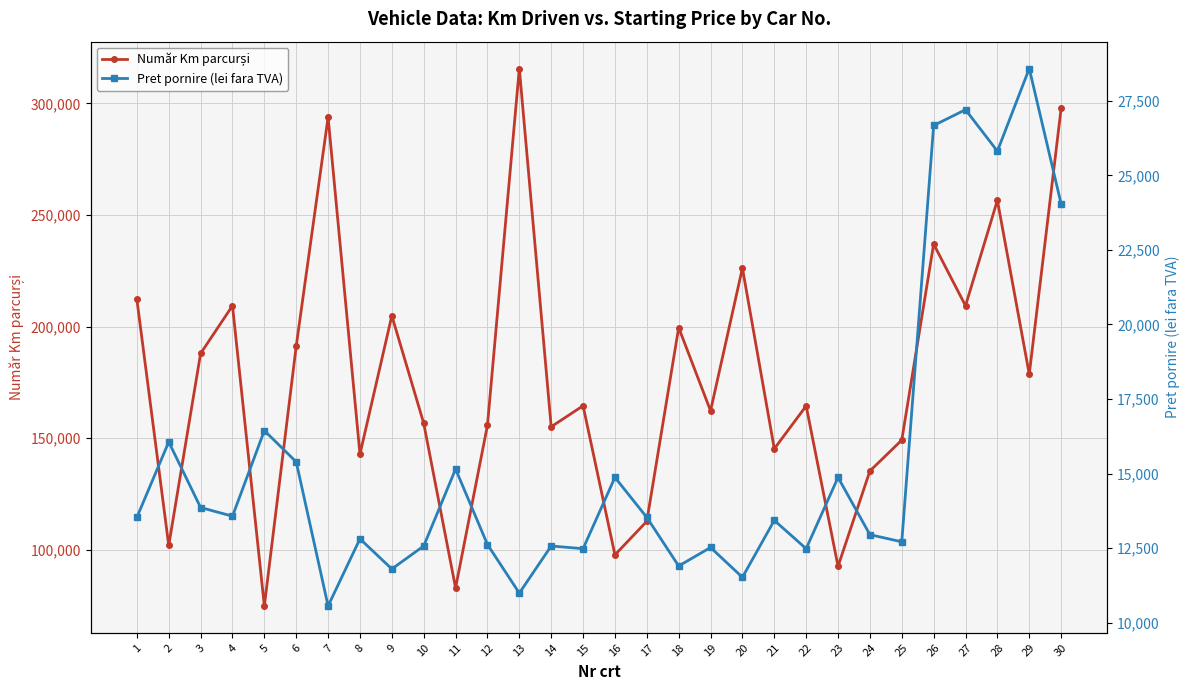

What are all the series names shown in the legend?

Număr Km parcurși, Pret pornire (lei fara TVA)